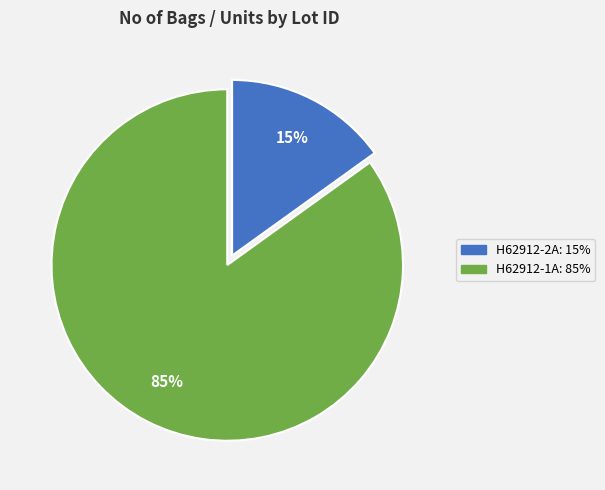

Count the number of slices in the pie.

2